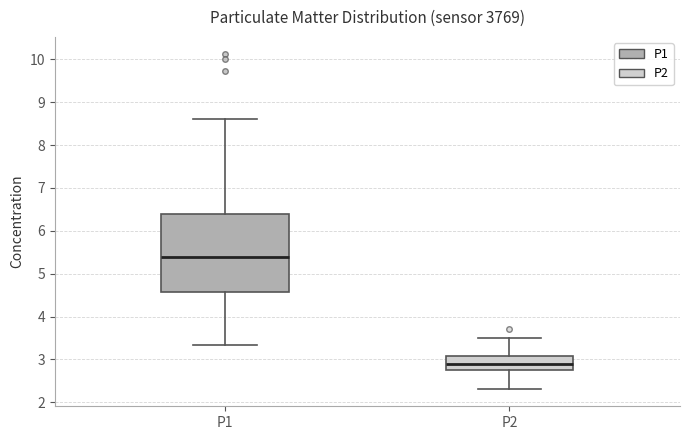

Which box's median line is the highest?

P1